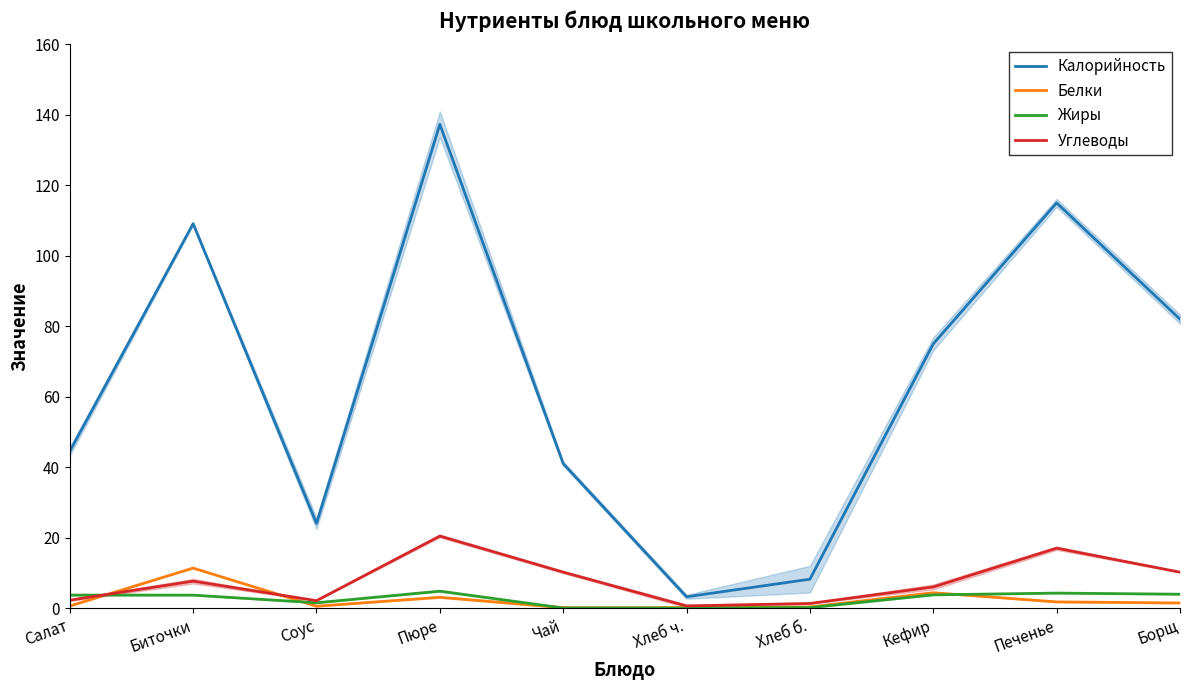

Rank the series by their maximum value, from lowest to highest.

Жиры, Белки, Углеводы, Калорийность